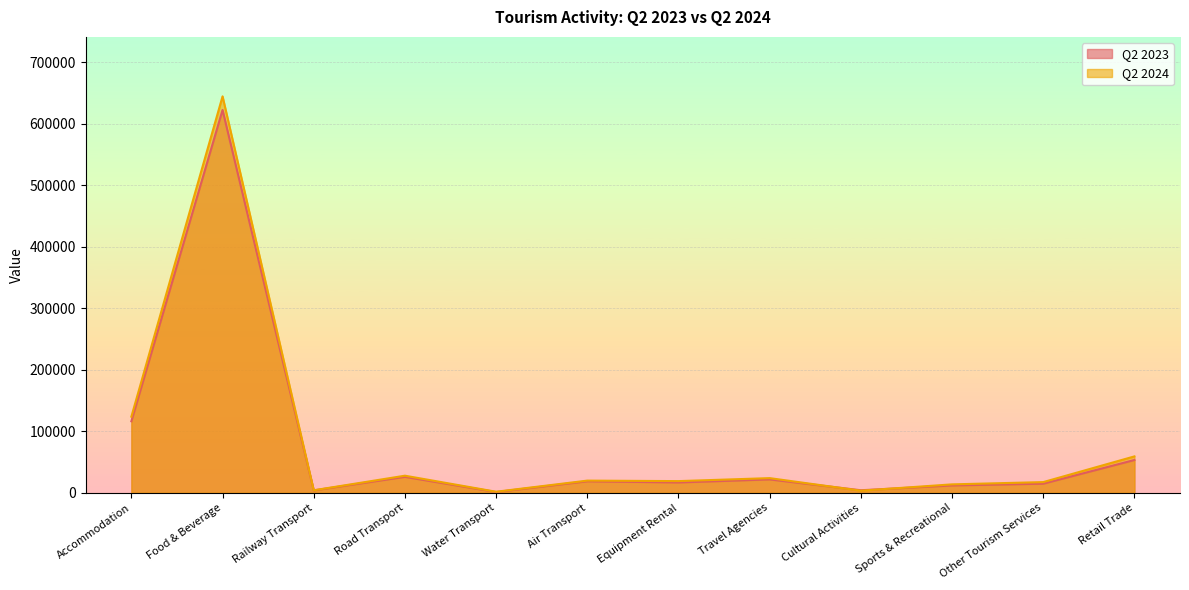

Which has a higher value, Travel Agencies or Road Transport?

Road Transport